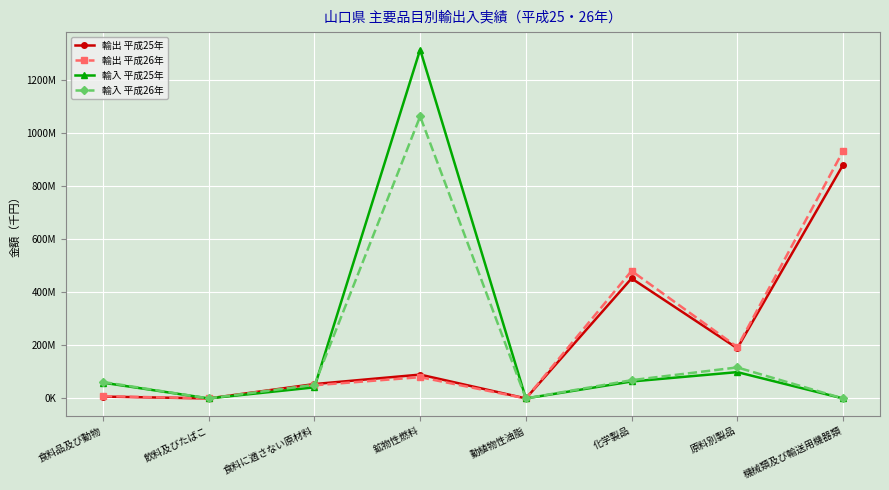

Reading left to right, what are all the values shown in this chart?

輸出 平成25年: 食料品及び動物=7015396	飲料及びたばこ=35261	食料に適さない原材料=54121635	鉱物性燃料=89779805	動植物性油脂=8989	化学製品=452023987	原料別製品=188860795	機械類及び輸送用機器類=879156598
輸出 平成26年: 食料品及び動物=8631785	飲料及びたばこ=39775	食料に適さない原材料=49594106	鉱物性燃料=80079818	動植物性油脂=2353	化学製品=480038880	原料別製品=193629212	機械類及び輸送用機器類=930805966
輸入 平成25年: 食料品及び動物=59418636	飲料及びたばこ=61978	食料に適さない原材料=41806315	鉱物性燃料=1313642937	動植物性油脂=25205	化学製品=63814774	原料別製品=99134076	機械類及び輸送用機器類=0
輸入 平成26年: 食料品及び動物=62030938	飲料及びたばこ=34463	食料に適さない原材料=51261657	鉱物性燃料=1062001684	動植物性油脂=52944	化学製品=68775509	原料別製品=116776755	機械類及び輸送用機器類=0